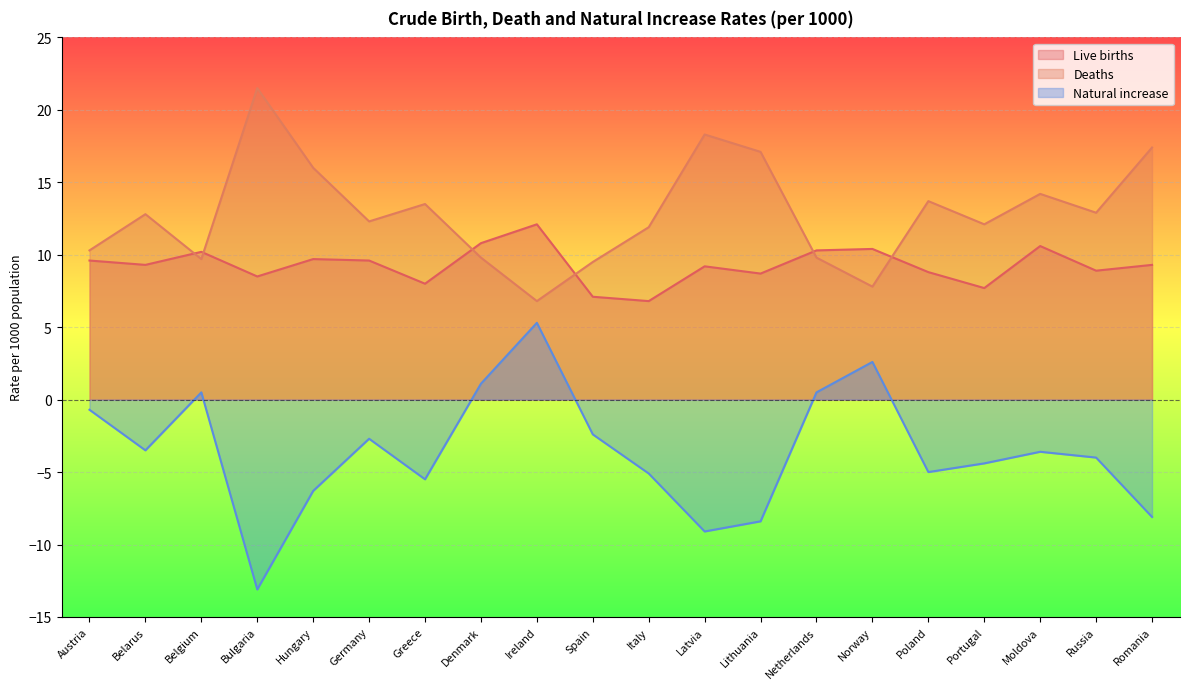

What is the difference between the maximum and minimum values in the Deaths series?

14.7